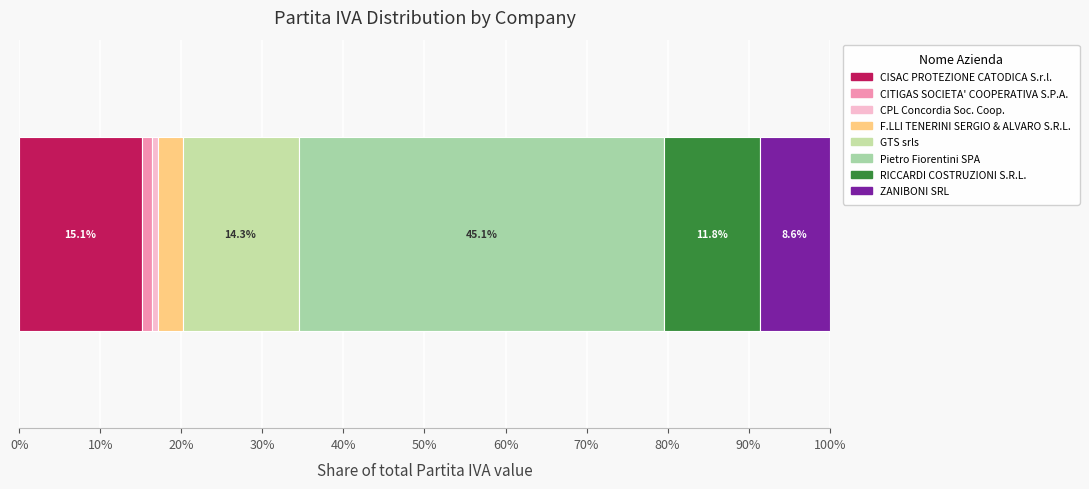

Reading left to right, transcribe all the data shown in this chart.

partita_iva=2887600167	1=230490674	2=154950364	3=574680542	4=2735920411	5=8620190150	6=2252540410	7=1645130368